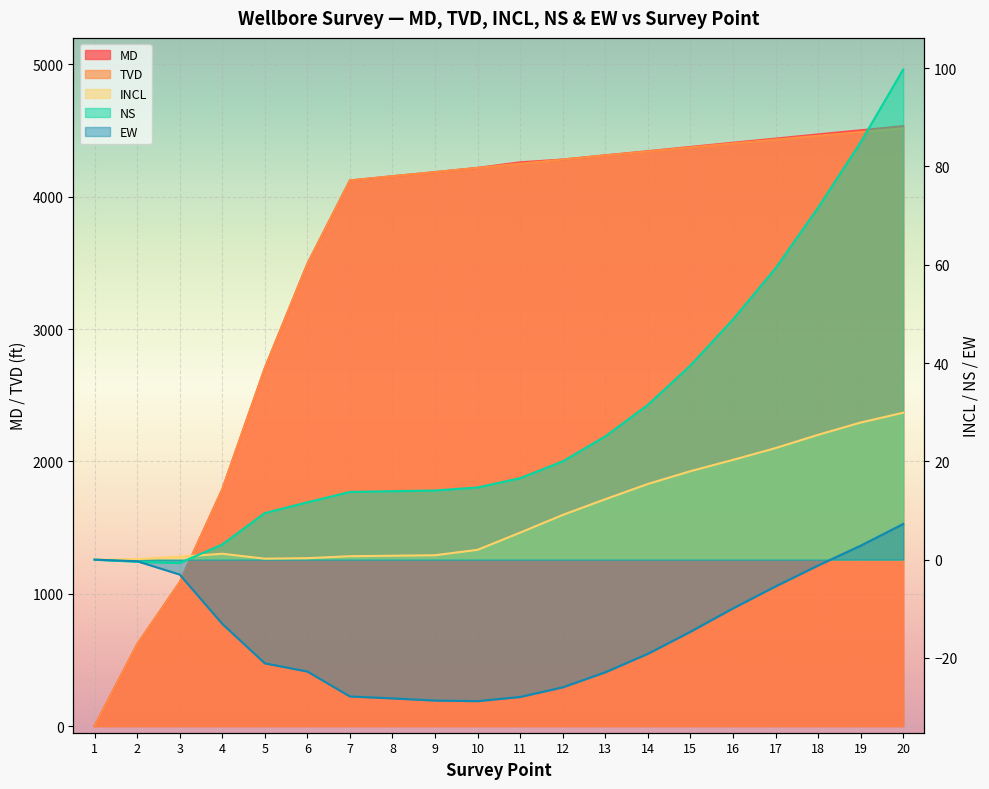

Reading left to right, what are all the values shown in this chart?

MD: 1=0.0	2=617.0	3=1086.0	4=1788.0	5=2704.0	6=3492.0	7=4123.0	8=4155.0	9=4186.0	10=4218.0	11=4260.0	12=4281.0	13=4313.0	14=4344.0	15=4376.0	16=4408.0	17=4439.0	18=4471.0	19=4502.0	20=4534.0
TVD: 1=0.0	2=617.0	3=1086.0	4=1787.9	5=2703.8	6=3491.8	7=4122.8	8=4154.8	9=4185.8	10=4217.8	11=4249.7	12=4280.5	13=4311.9	14=4342.0	15=4372.6	16=4402.9	17=4431.7	18=4460.9	19=4488.6	20=4516.6
INCL: 1=0.0	2=0.1	3=0.6	4=1.2	5=0.2	6=0.3	7=0.7	8=0.8	9=0.9	10=2.0	11=5.5	12=9.1	13=12.3	14=15.4	15=18.0	16=20.3	17=22.7	18=25.4	19=27.9	20=29.9
NS: 1=0.0	2=-0.4	3=-0.7	4=3.1	5=9.5	6=11.7	7=13.8	8=13.9	9=14.1	10=14.7	11=16.6	12=20.0	13=25.1	14=31.5	15=39.5	16=48.9	17=59.3	18=71.6	19=84.9	20=99.7
EW: 1=0.0	2=-0.3	3=-3.0	4=-13.1	5=-21.1	6=-22.8	7=-27.8	8=-28.2	9=-28.7	10=-28.8	11=-27.9	12=-26.0	13=-22.9	14=-19.2	15=-14.7	16=-9.9	17=-5.5	18=-1.2	19=2.8	20=7.3